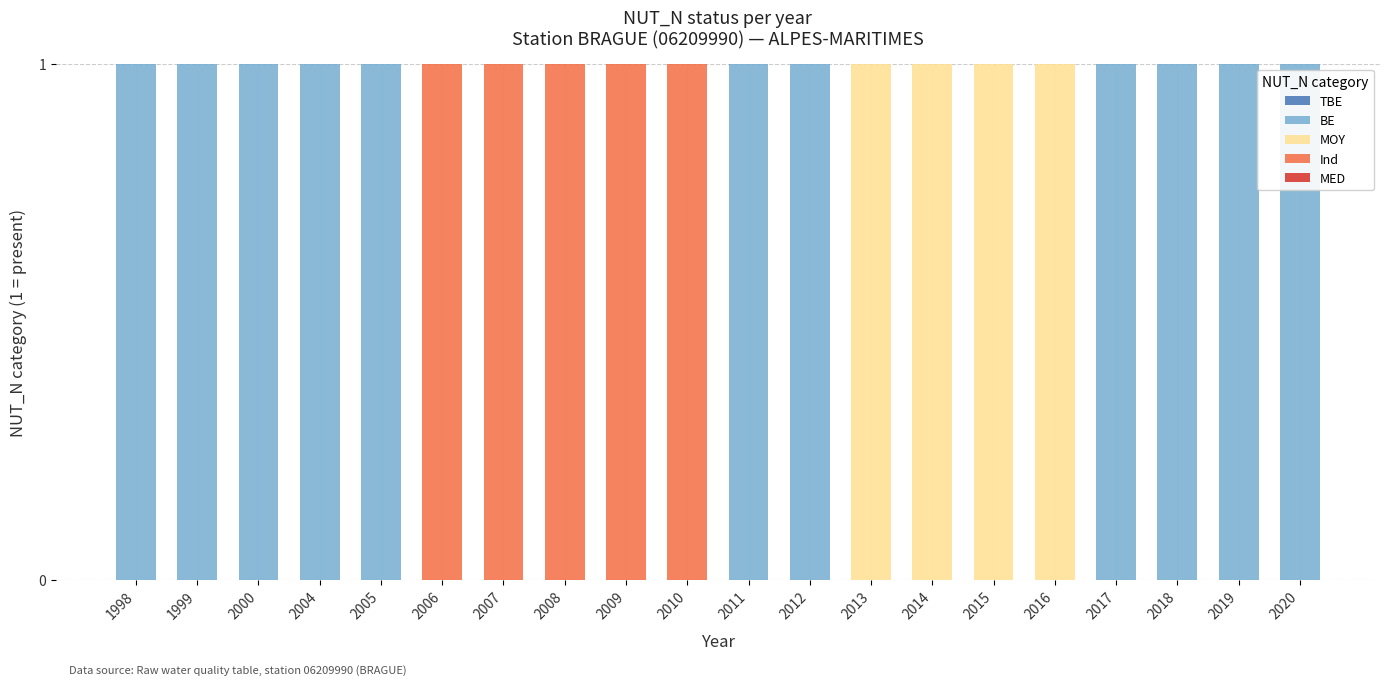

The value of BE at 2013 is -1. True or false?

False